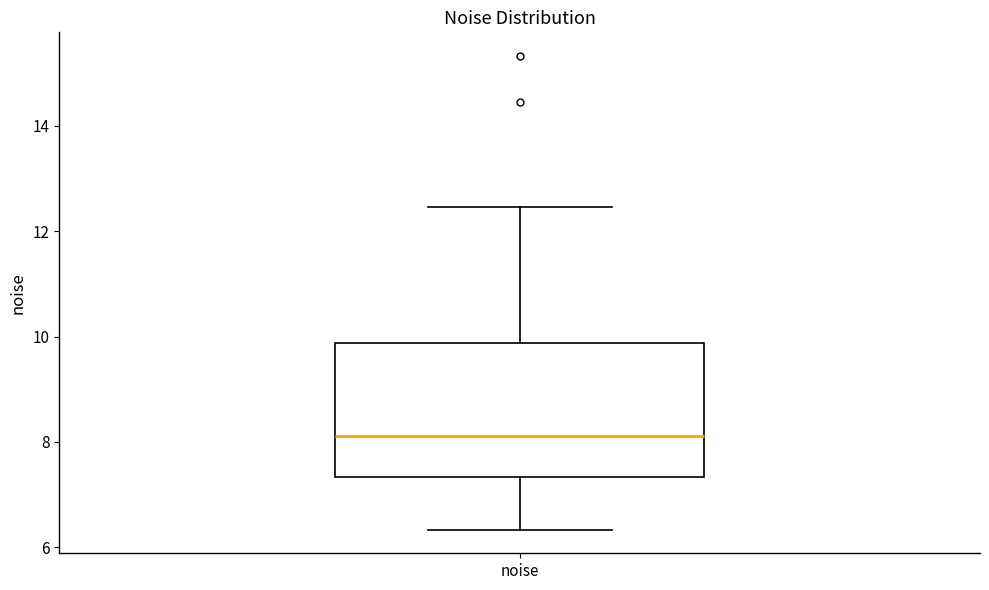

Read this box plot against the y-axis: the position of the median line, the range covered by the box, and the ends of both whiskers. The values are not printed on the chart, so give them approximately, as read against the axis.

median 8.2, box 7.4 to 9.8, whiskers 6.4 to 12.4